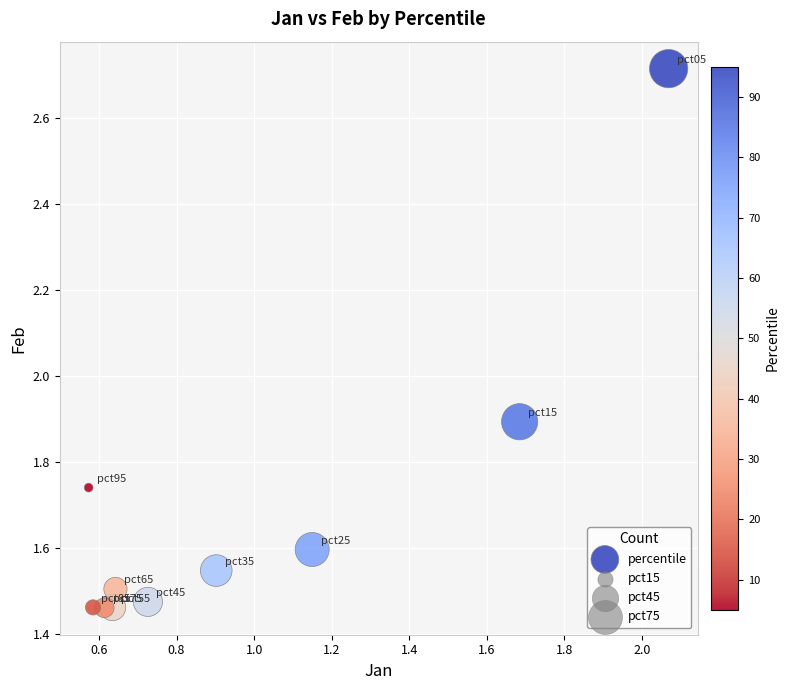

What Y value in the scatter plot is closest to 2?

1.9